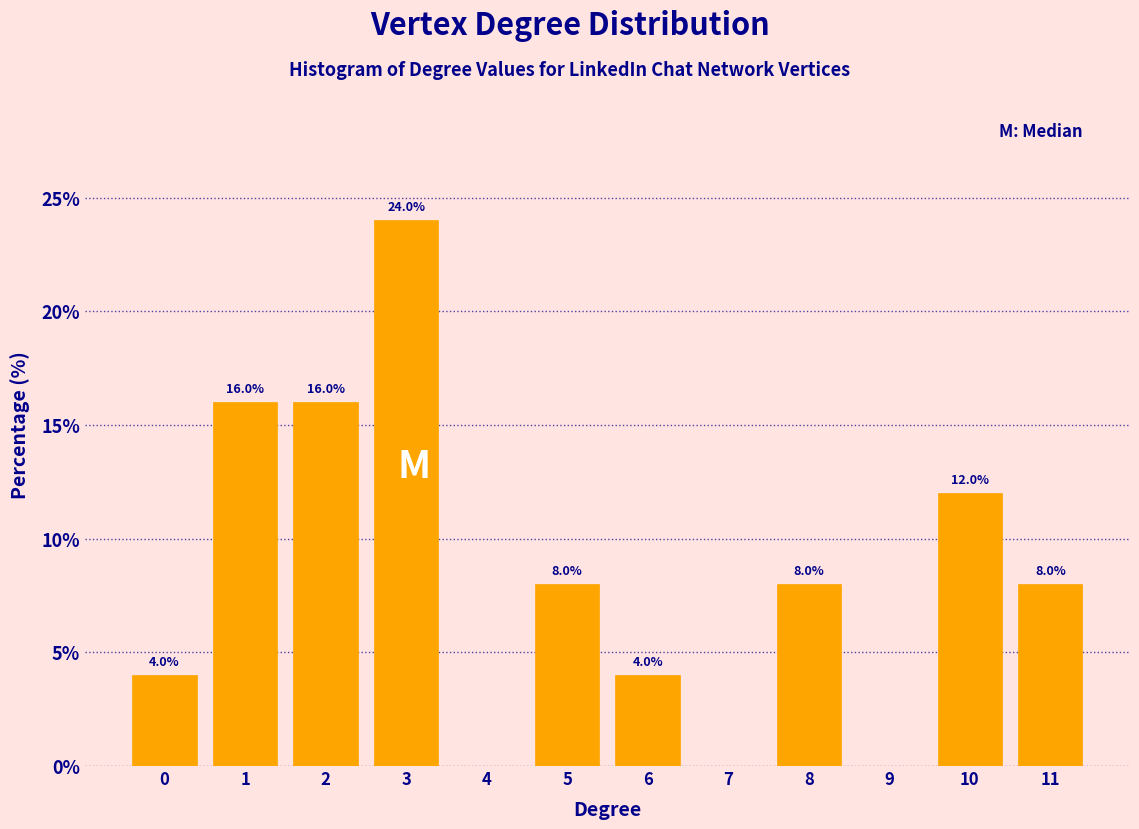

Reading right to left, list all the values displayed in this chart.

11=8	10=12	9=0	8=8	7=0	6=4	5=8	4=0	3=24	2=16	1=16	0=4